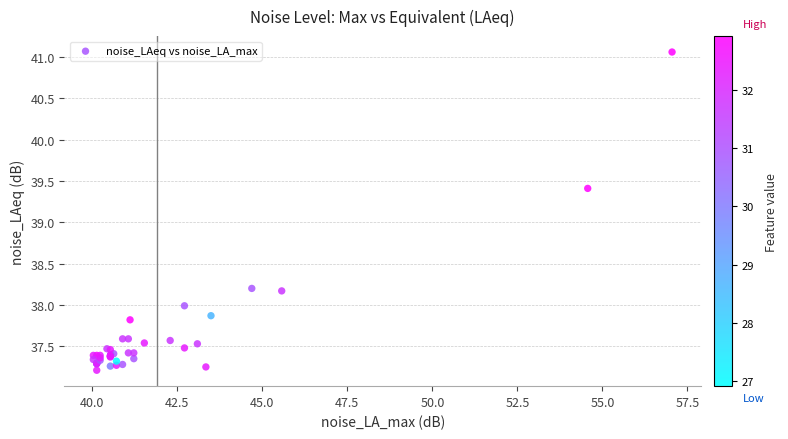

What Y value in the scatter plot is closest to 39?

39.4